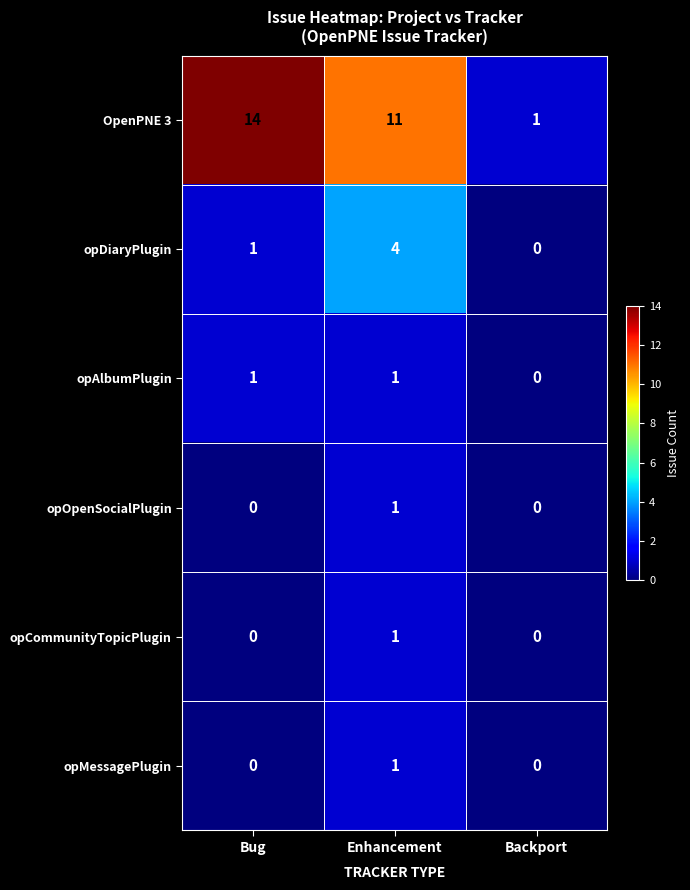

Which label corresponds to the largest value in the chart?

Bug